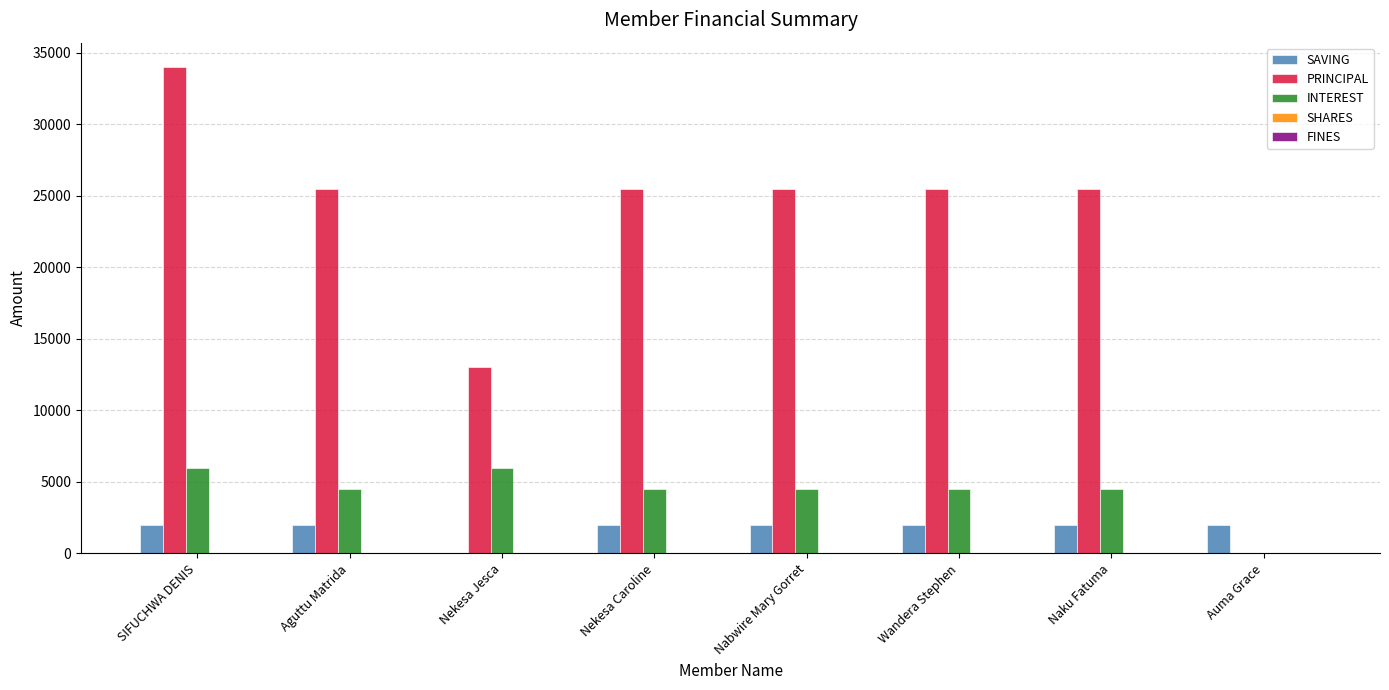

The INTEREST series shows 7670 at Nekesa Caroline. True or false?

False